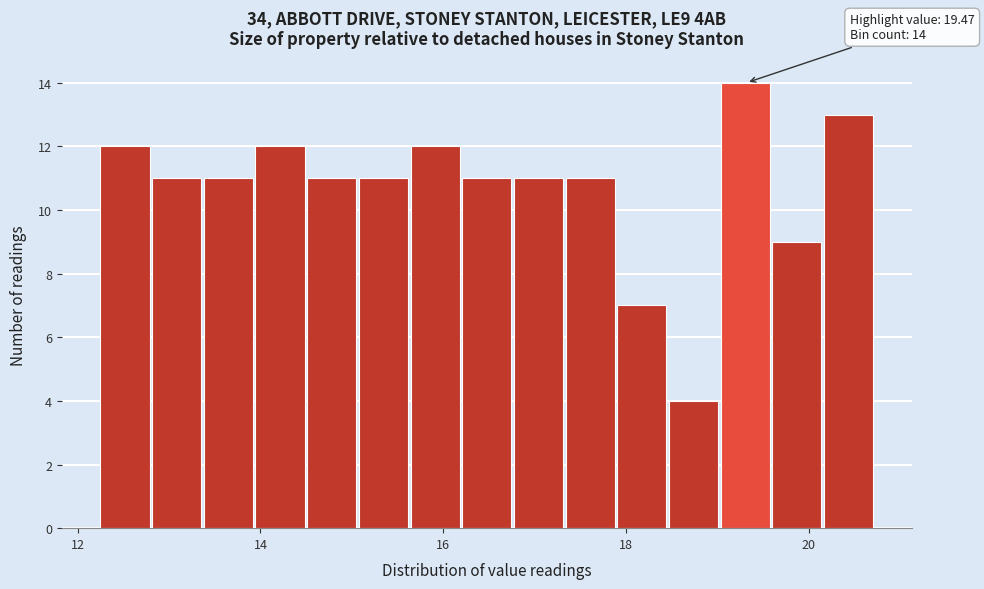

Around what value on the x-axis is the tallest bar? Give the approximate position of its centre, as read against the axis.

19.4